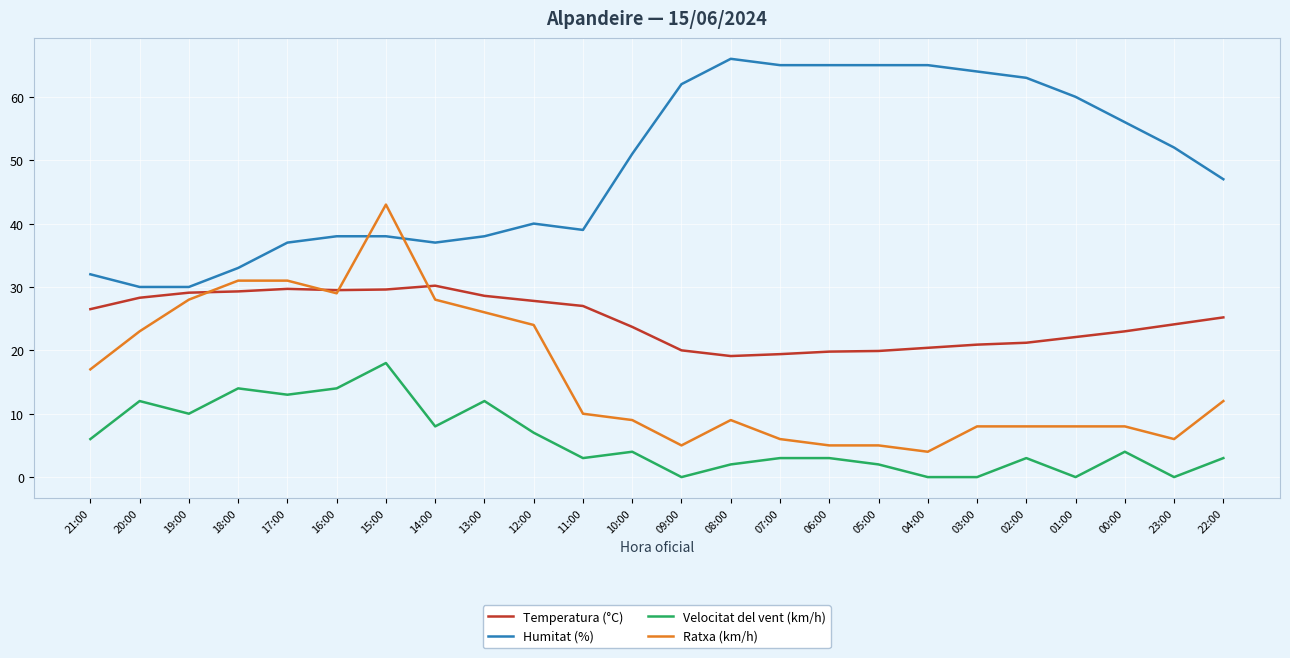

After their last crossing, which series has the higher values: Temperatura (°C) or Ratxa (km/h)?

Temperatura (°C)